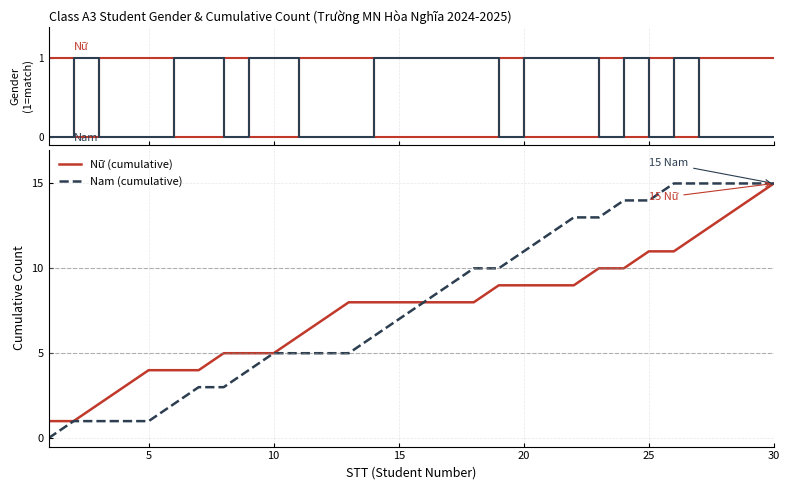

What is the value of the Nam point at the 26th from the left?

1